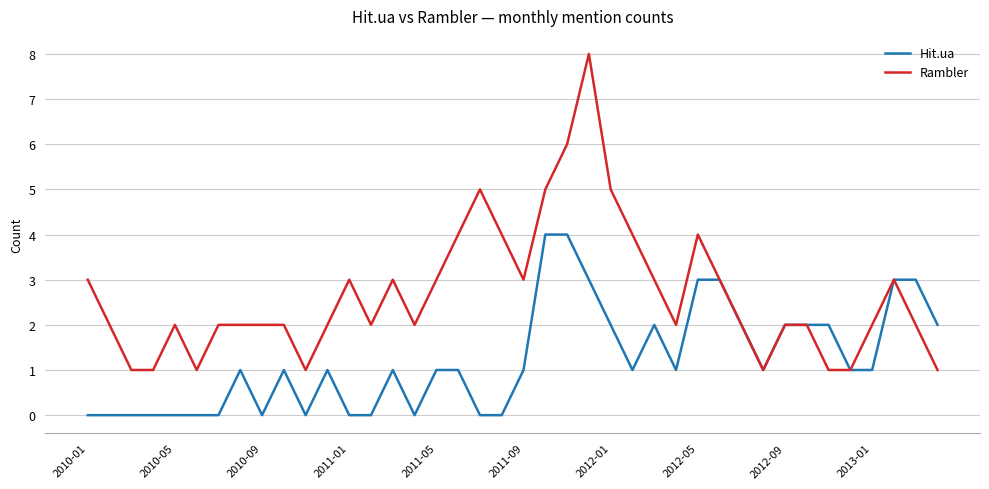

List the series in order of their peak value, highest first.

Rambler, Hit.ua